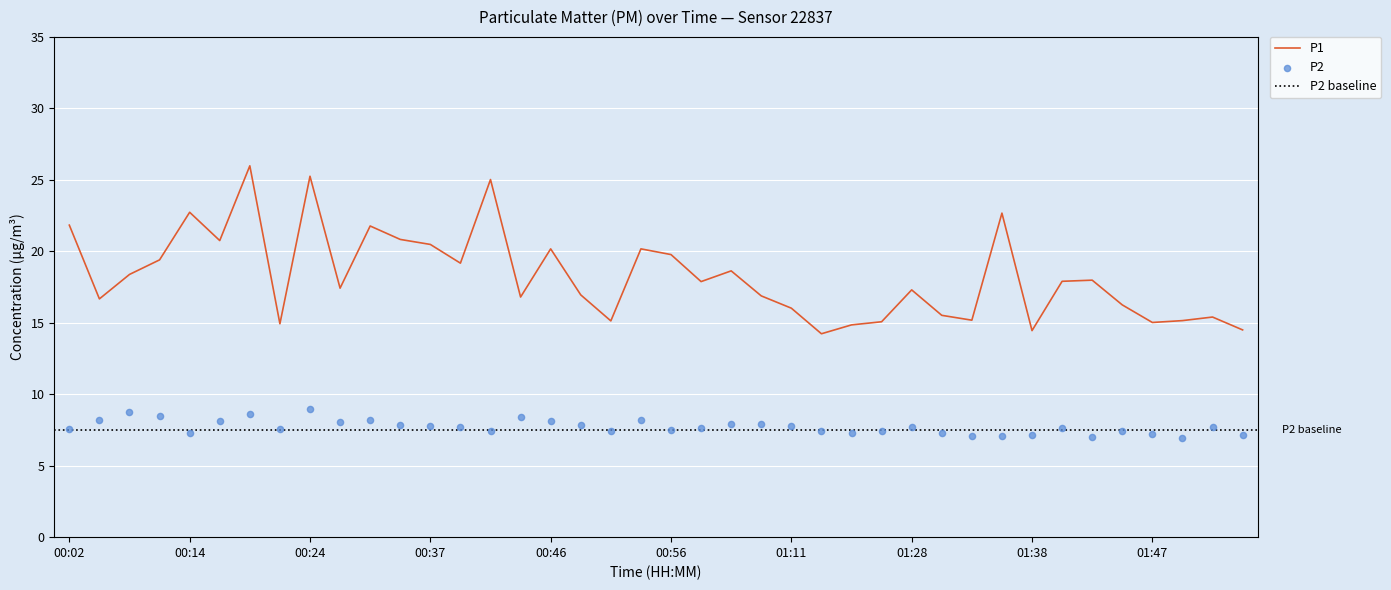

Which series contains the highest Y value?

P1